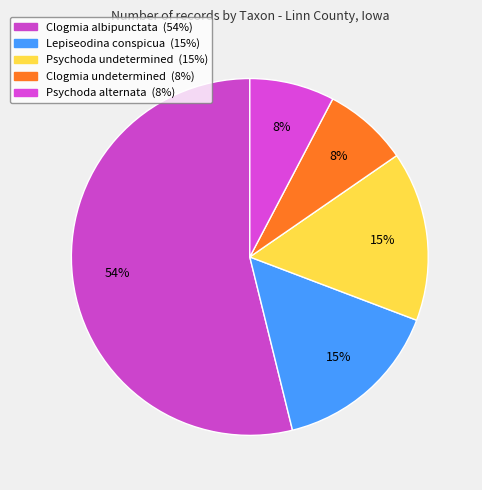

Rank the categories by value from lowest to highest.

Clogmia undetermined, Psychoda alternata, Lepiseodina conspicua, Psychoda undetermined, Clogmia albipunctata